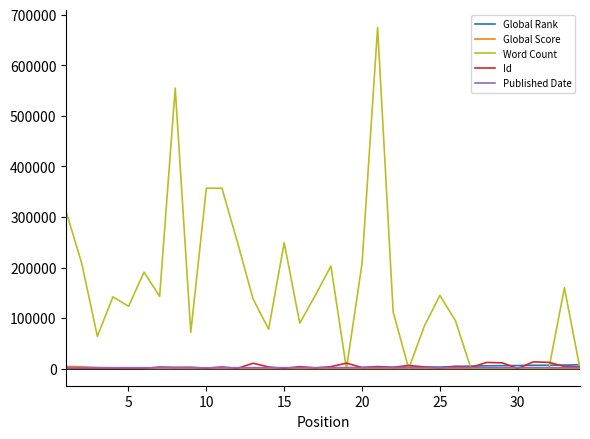

Is this an area chart (filled region under the line)?

No